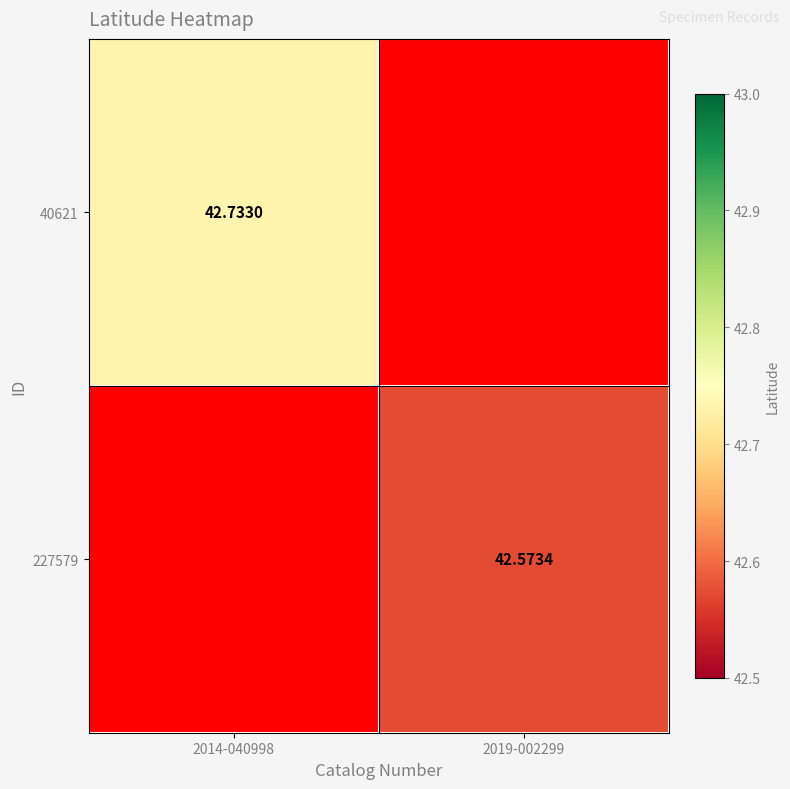

How many data points does each series have?

2